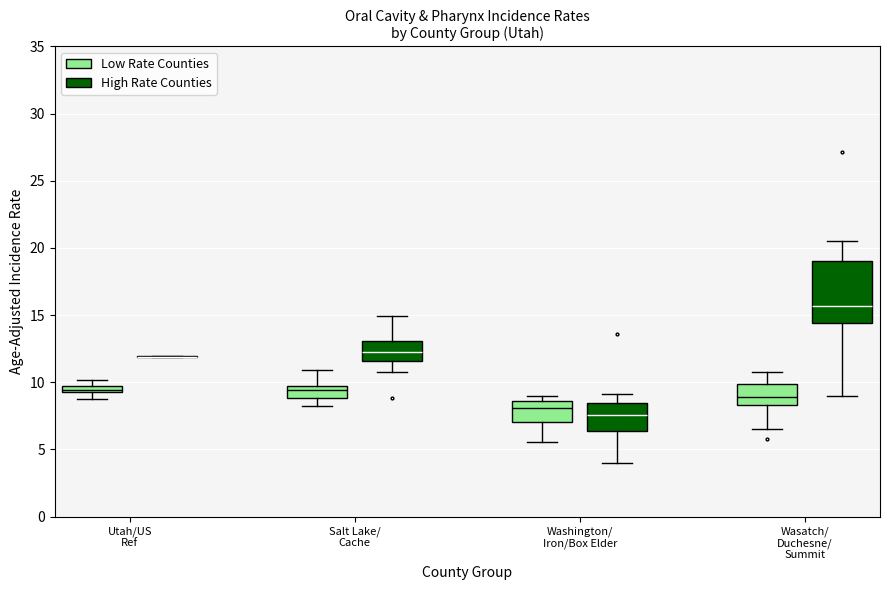

Which box is the tallest, from its lower edge to its upper edge?

Wasatch/ Duchesne/ Summit (High Rate Counties)